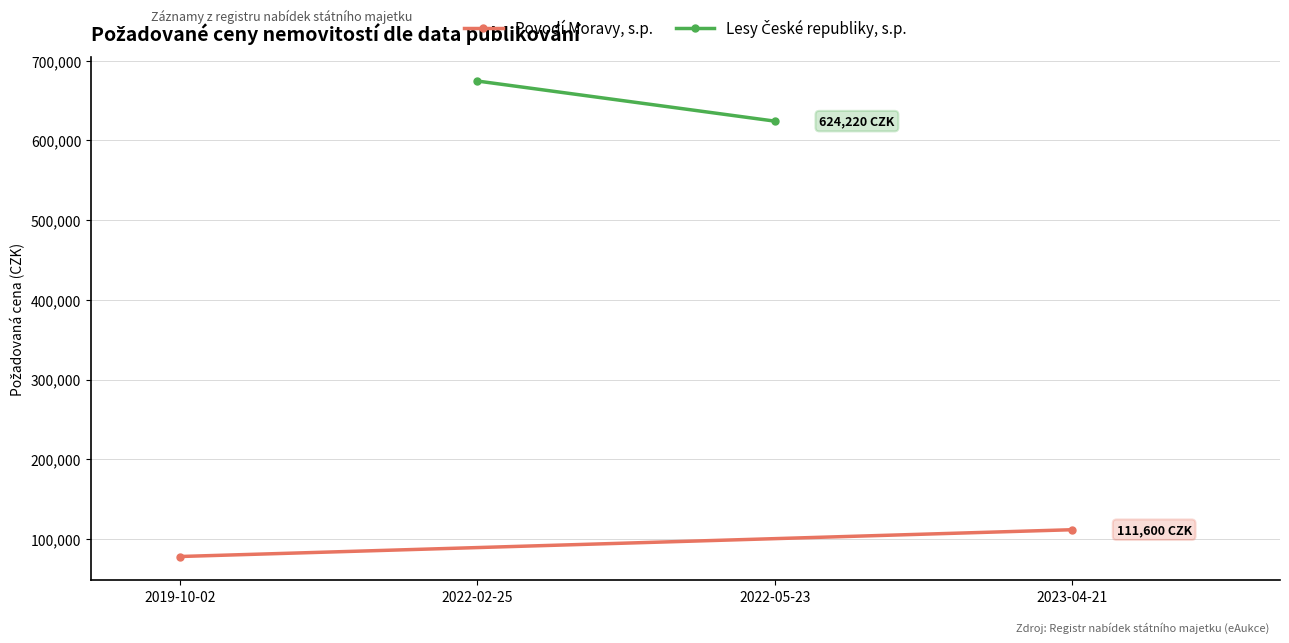

Where is Povodí Moravy, s.p. nearest to the value 94800?

2019-10-02